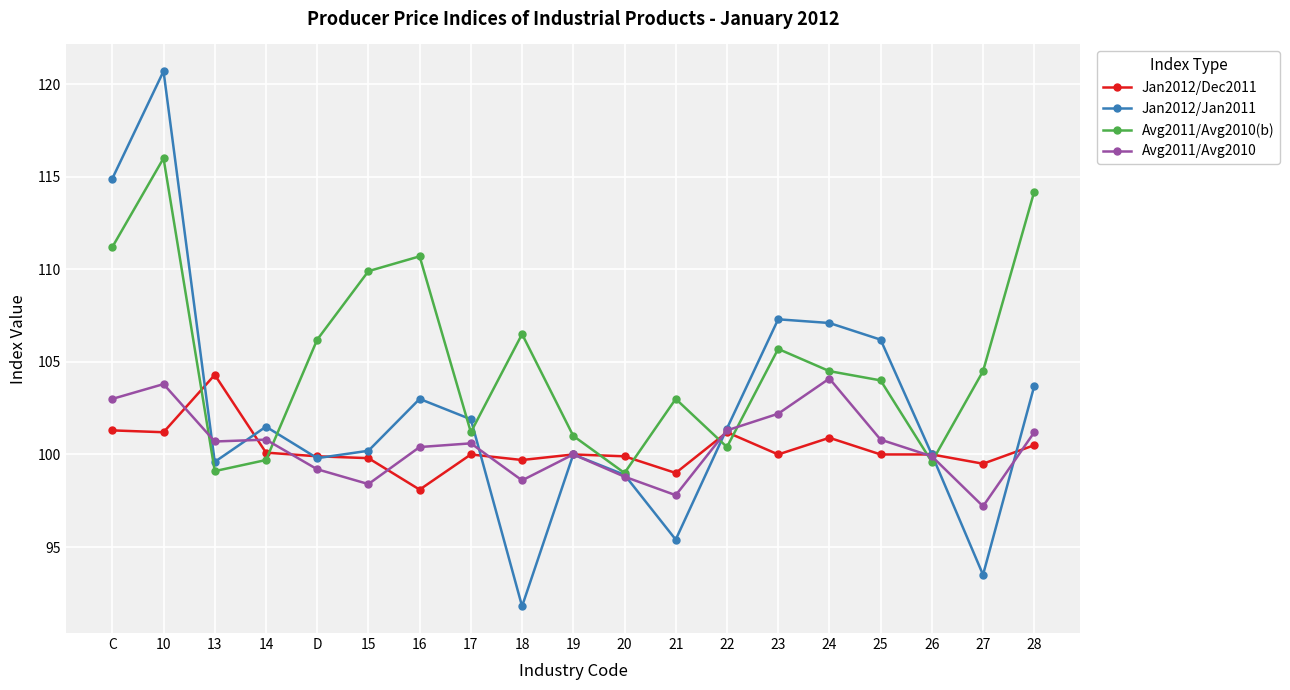

At which category does Avg2011/Avg2010(b) reach its first local valley?

13